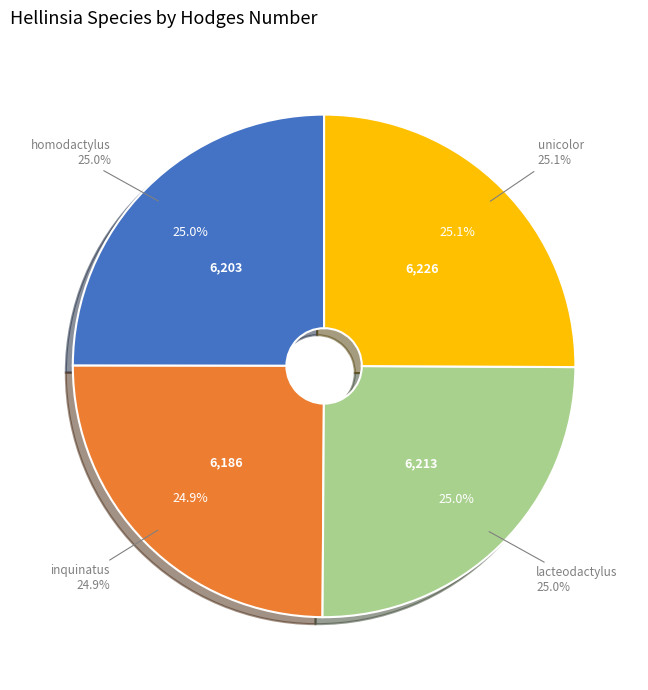

Rank the categories by value from lowest to highest.

inquinatus, homodactylus, lacteodactylus, unicolor